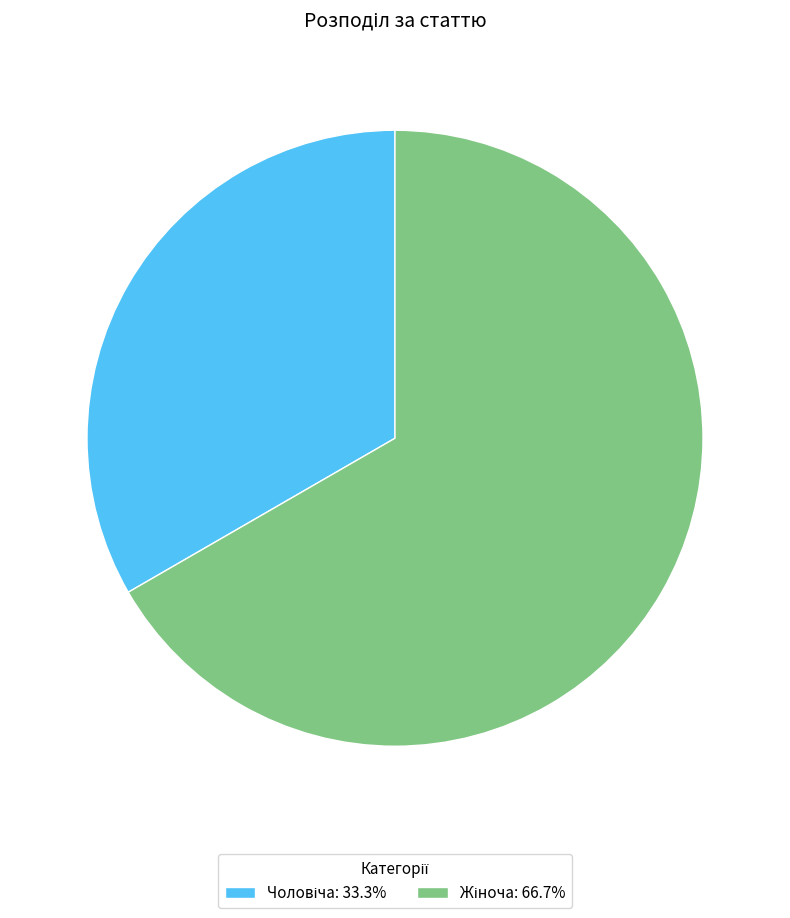

How many slices are in this pie chart?

2